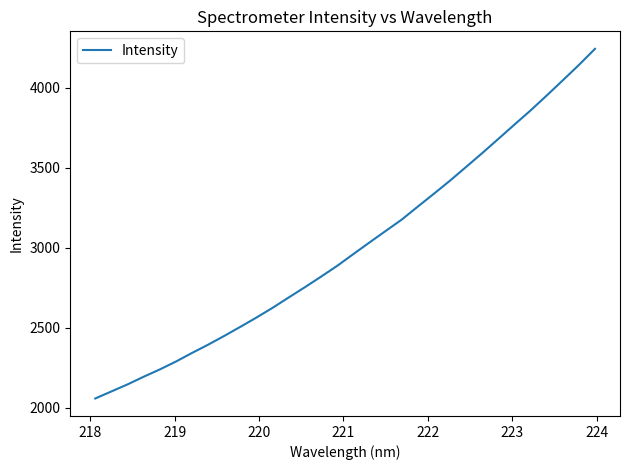

What is the difference between the maximum and minimum values?

2184.9